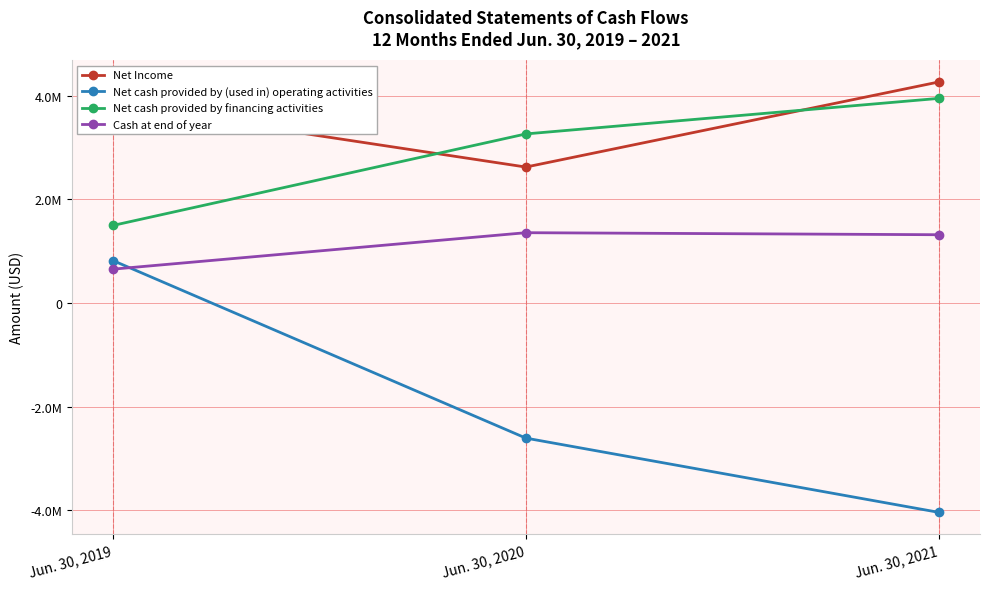

What are all the series names shown in the legend?

Net Income, Net cash provided by (used in) operating activities, Net cash provided by financing activities, Cash at end of year